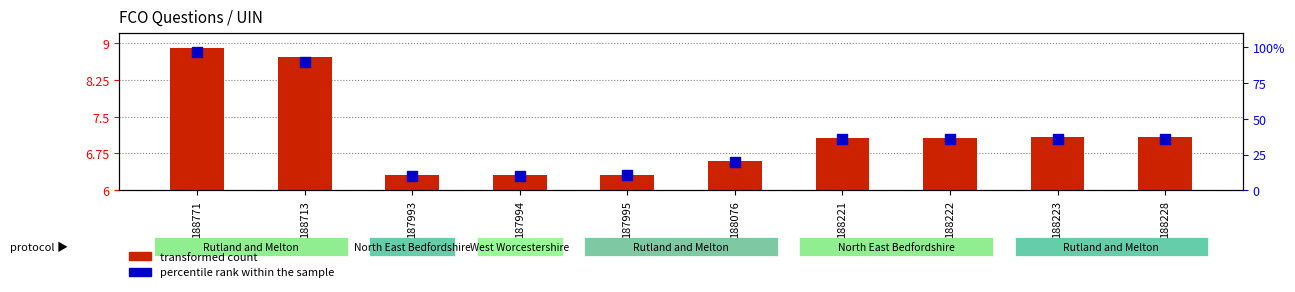

Which series has the largest Y range (max minus min)?

percentile rank within the sample